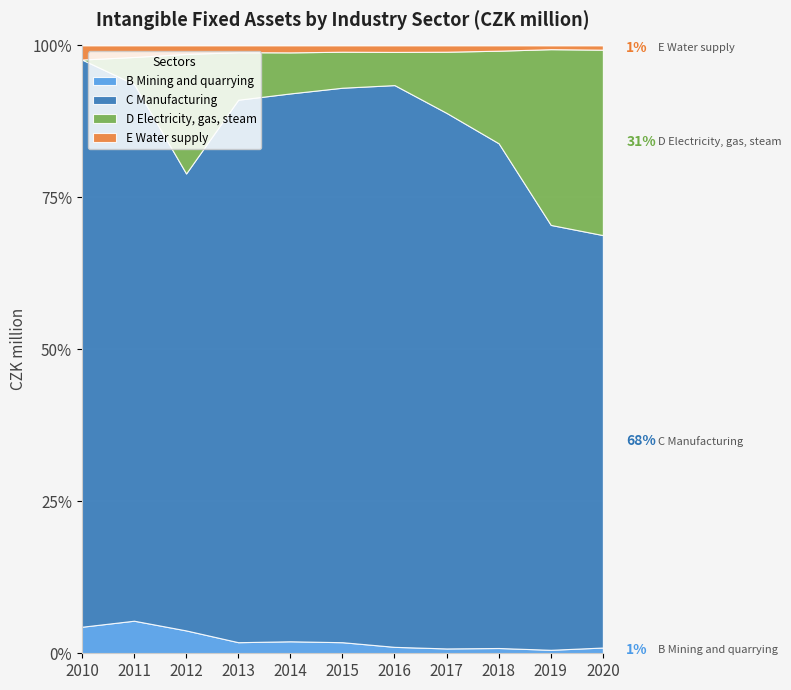

True or false: D Electricity, gas, steam has a value of 32750 at 2019.

True